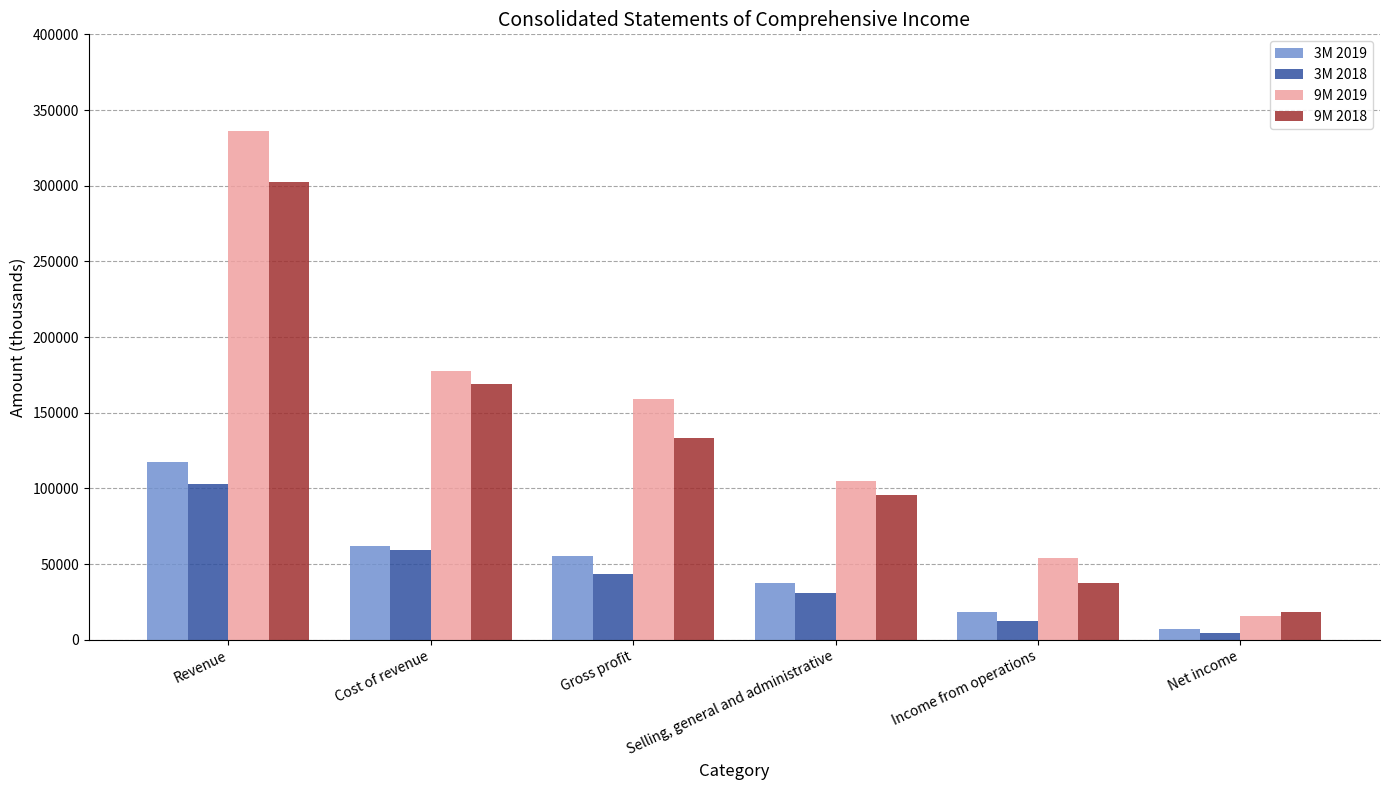

What is the total value across all series at Selling, general and administrative?

268688